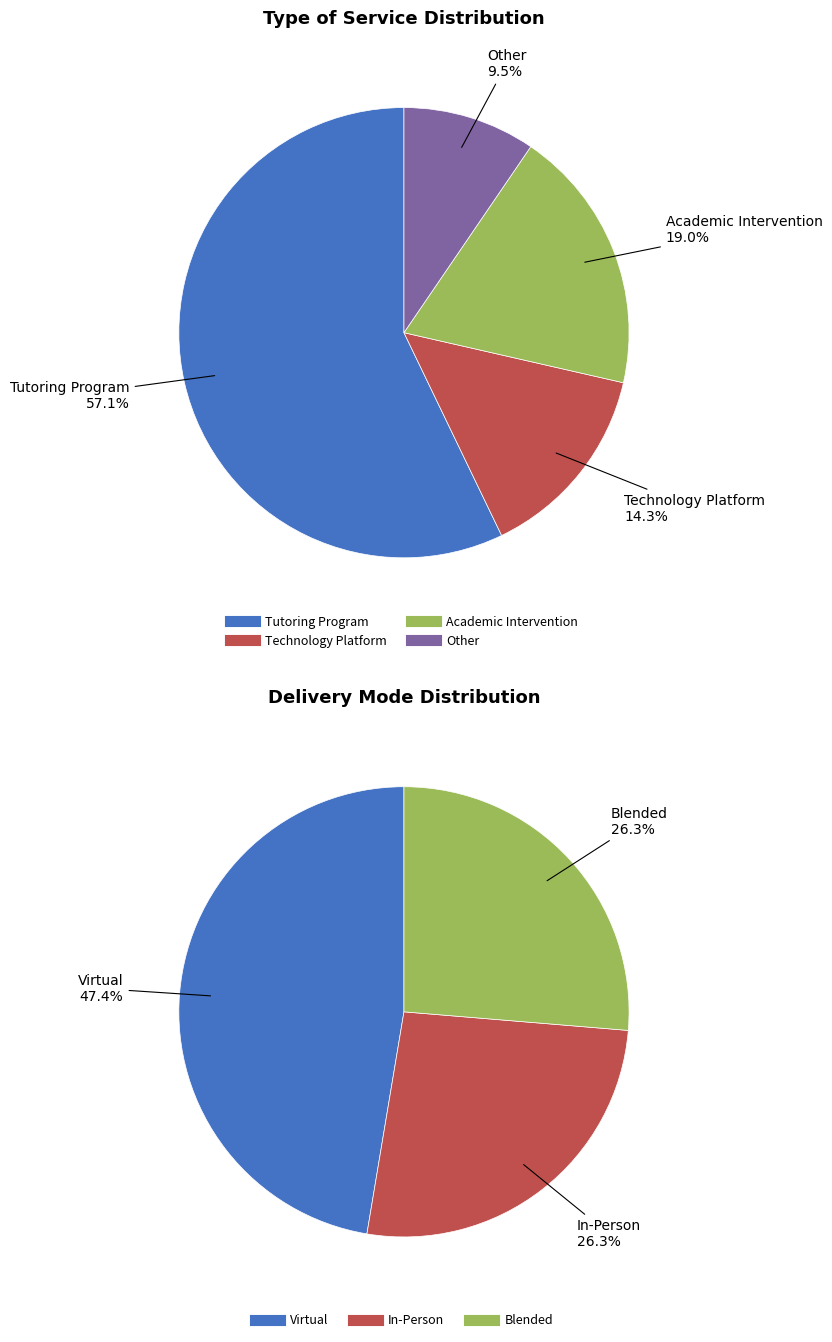

To the nearest percent, what is the difference between the Tutoring Program and Academic Intervention slice percentages?

38%